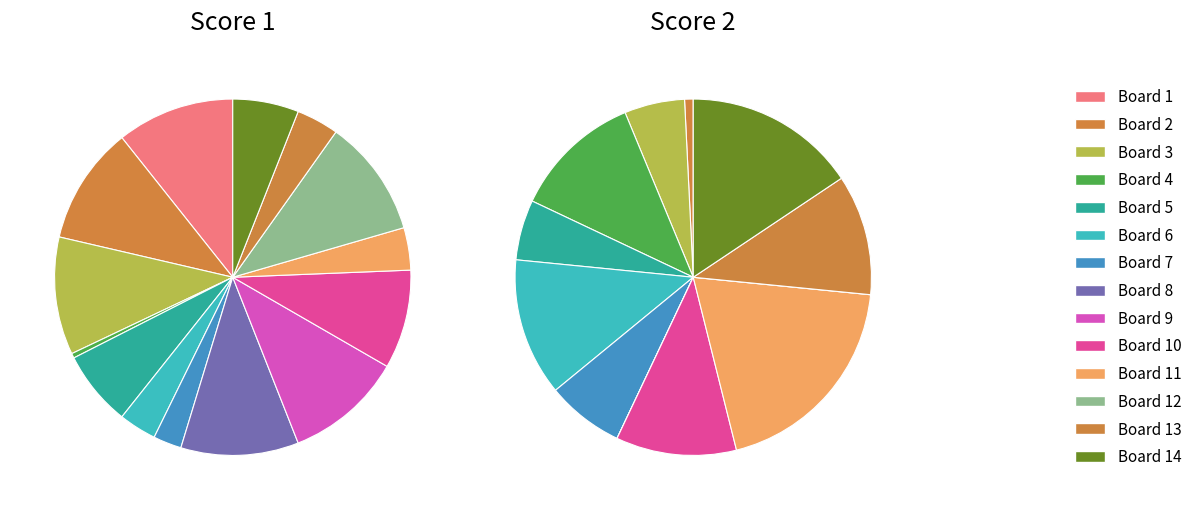

What is the total percentage of Board 1 and Board 7?

13.2%